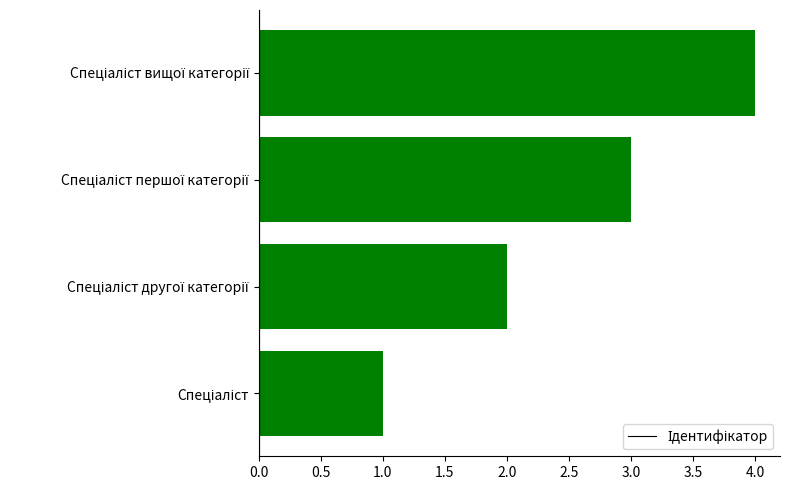

What is the maximum value shown in the chart?

4